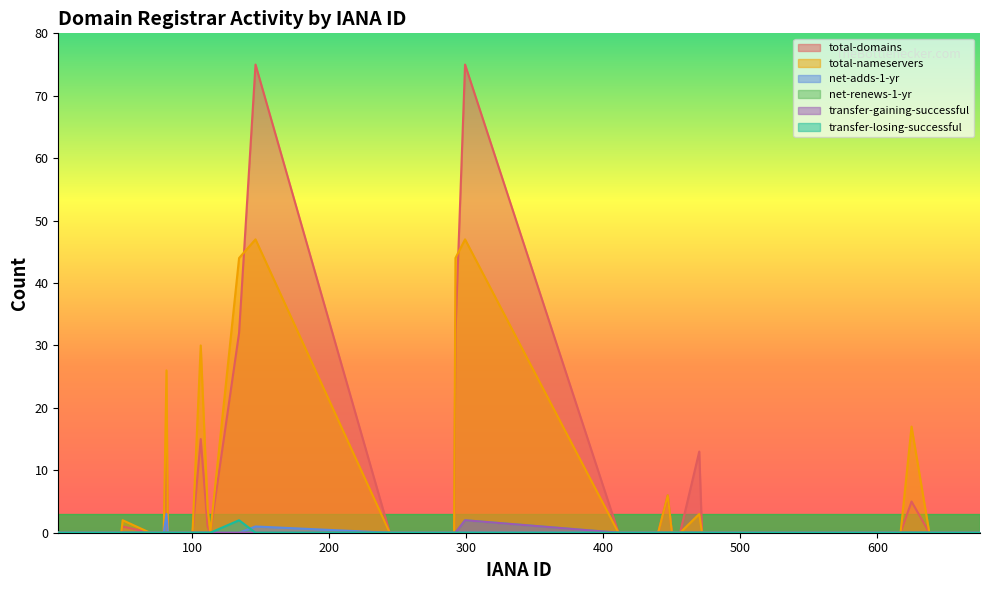

Which series has the widest spread of values?

total-domains